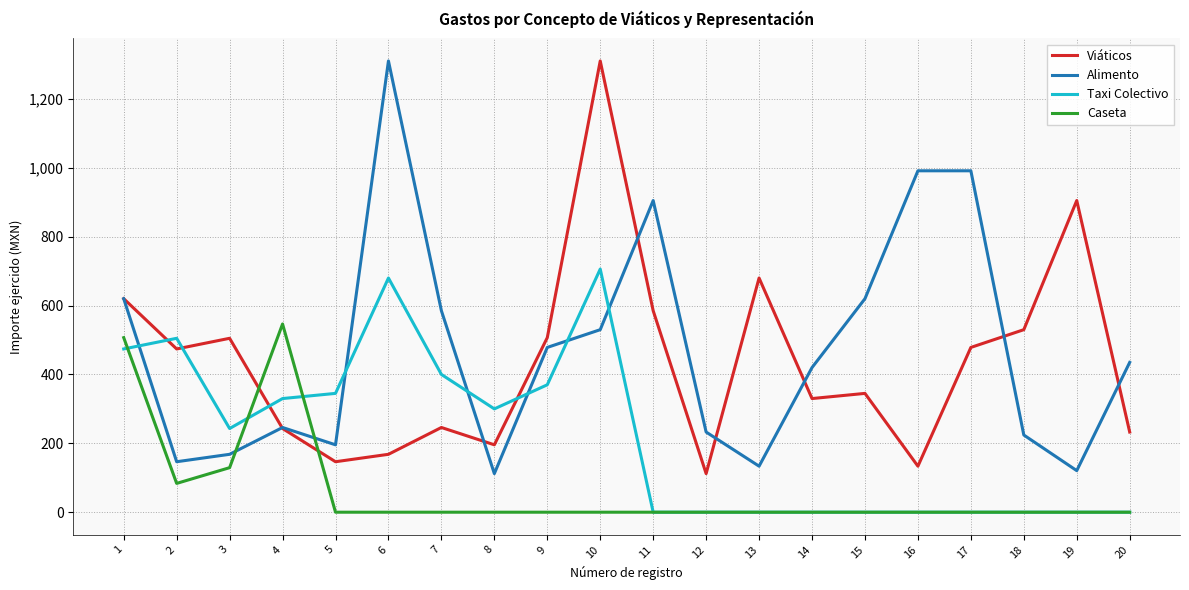

The value of Taxi Colectivo at 18 is -216.7. True or false?

False